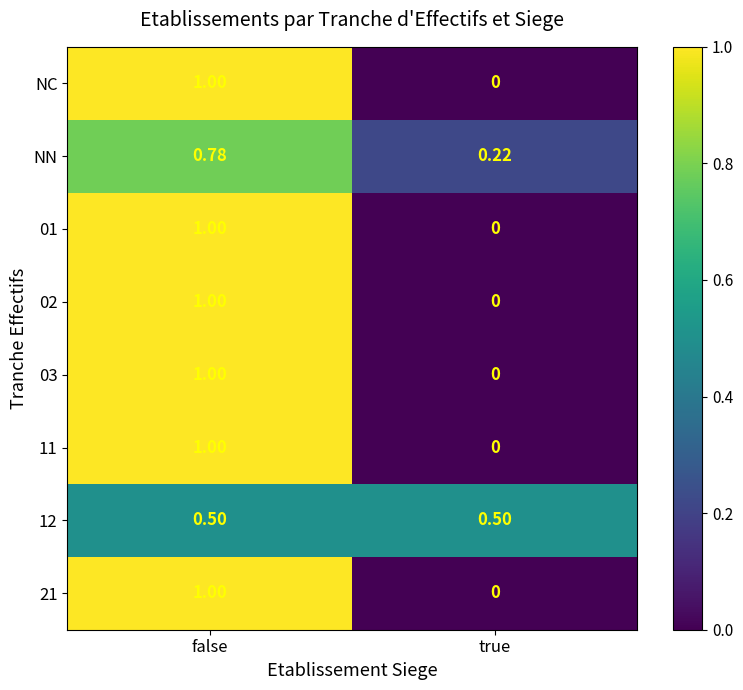

Which label corresponds to the smallest value in the chart?

true